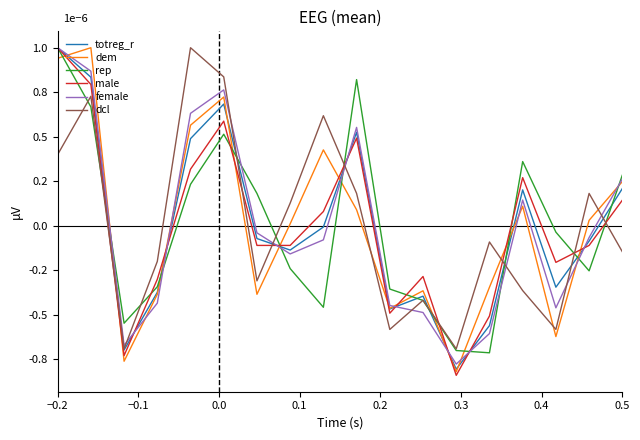

What are all the series names shown in the legend?

totreg_r, dem, rep, male, female, dcl